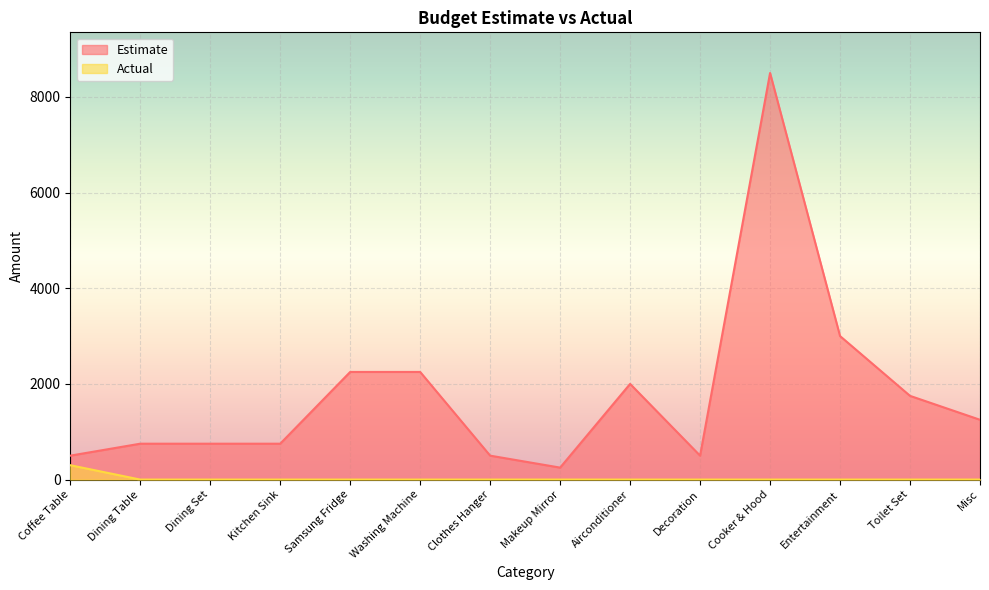

True or false: Estimate has a value of 1647 at Misc.

False